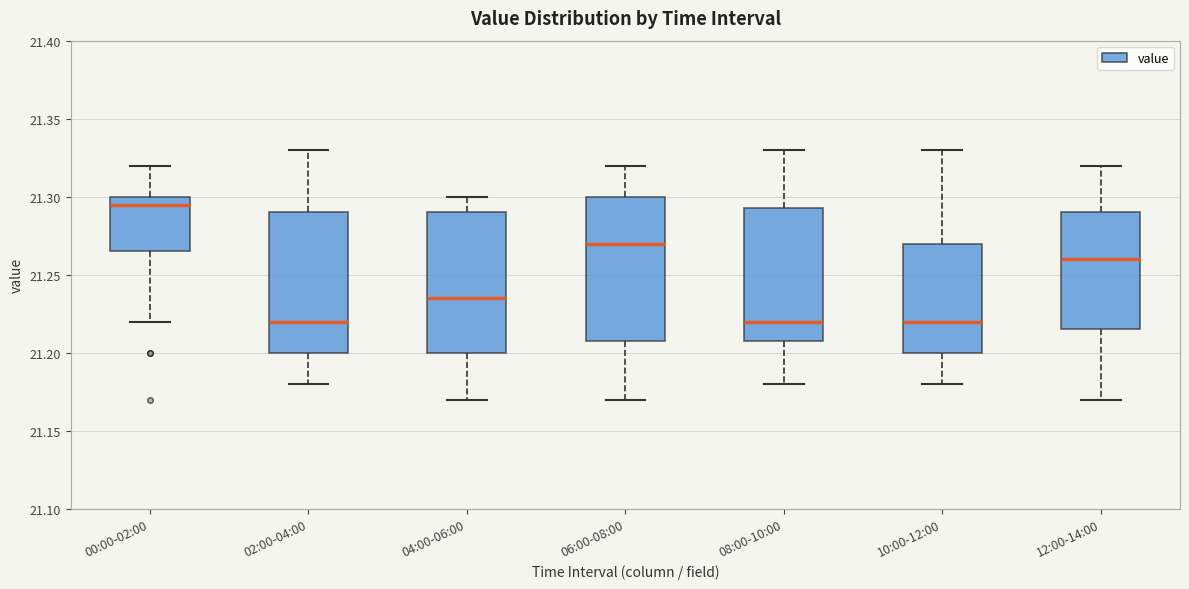

Where does the lower whisker of the box for 02:00-04:00 end on the y-axis? The values are not printed on the chart, so give them approximately, as read against the axis.

21.180